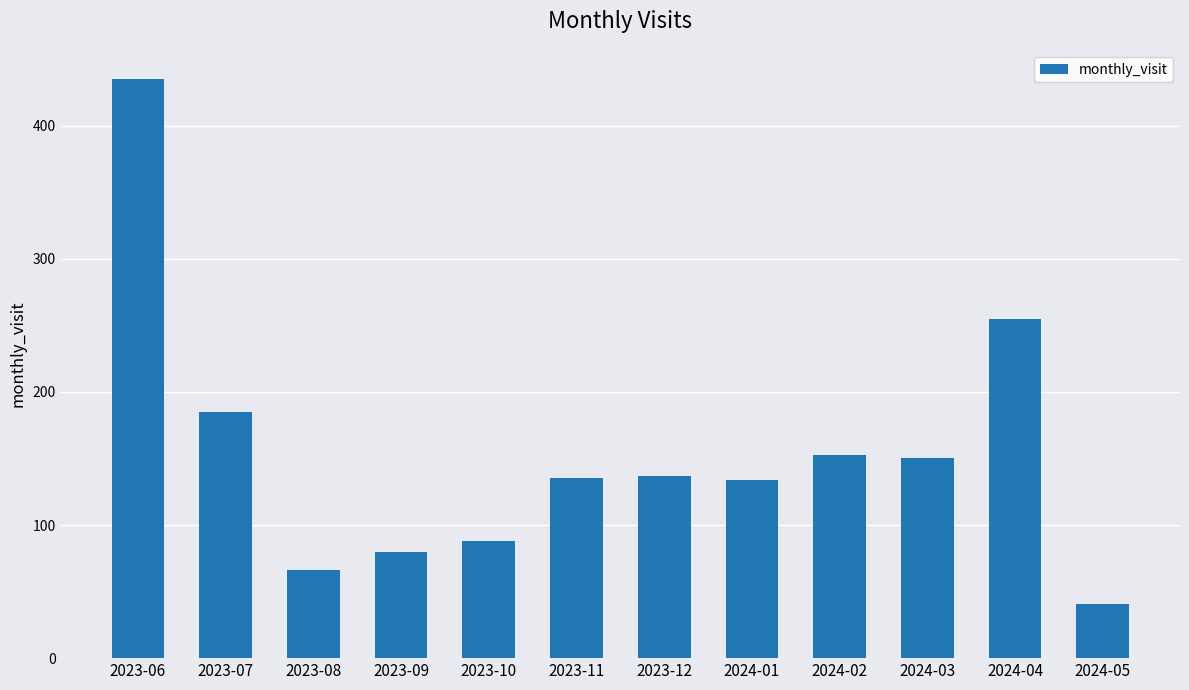

The value at 2023-12 is 137. True or false?

True